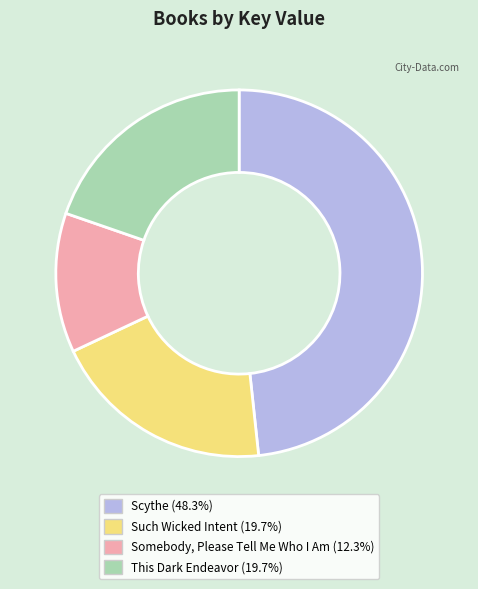

Do This Dark Endeavor (19.7%) and Scythe (48.3%) together represent more than half of the pie?

Yes